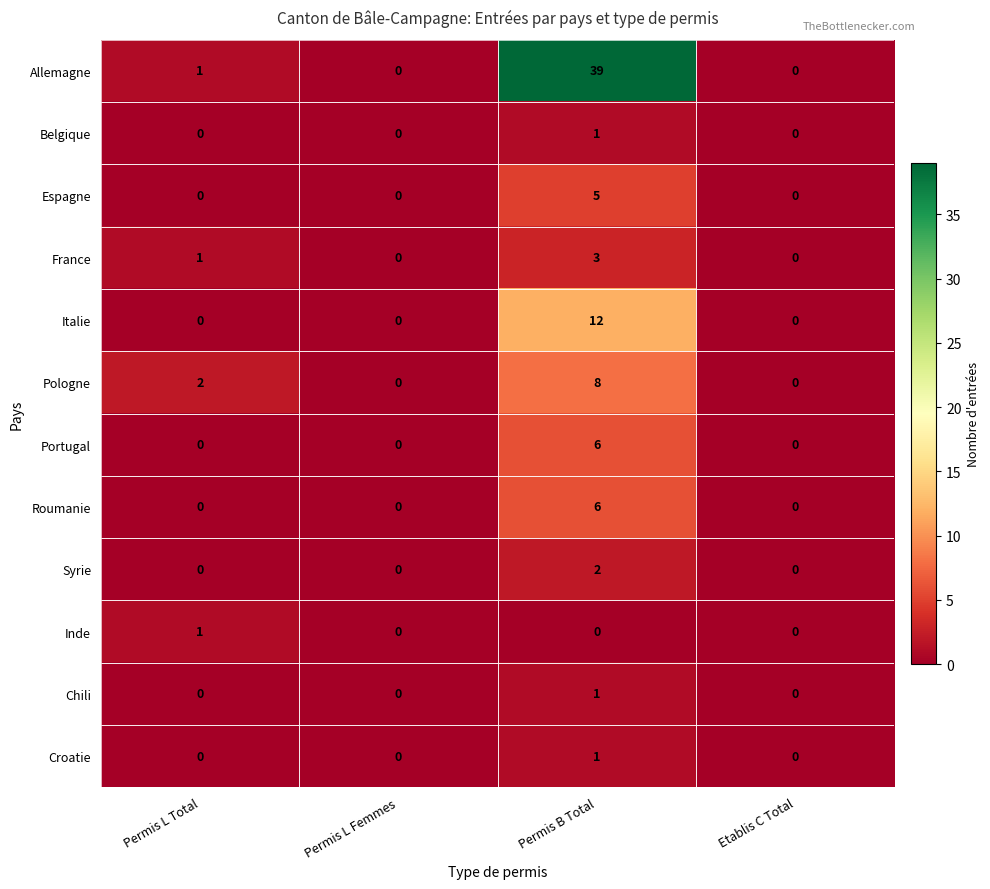

What value does the Roumanie series have at Permis B Total?

6